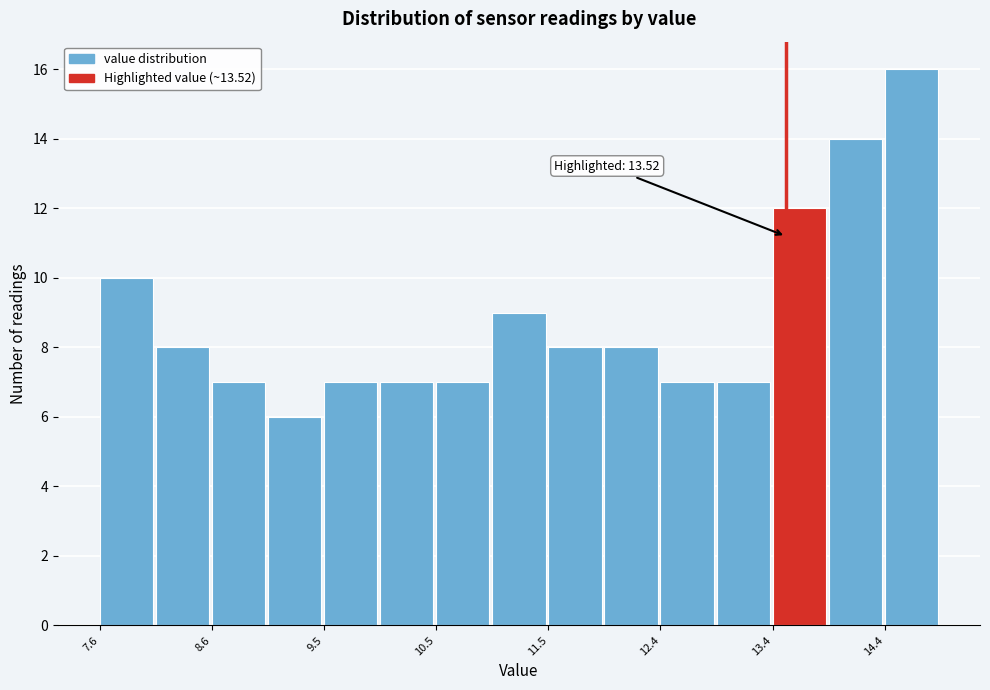

Over which range of the x-axis is the bar tallest?

14.4 to 14.9